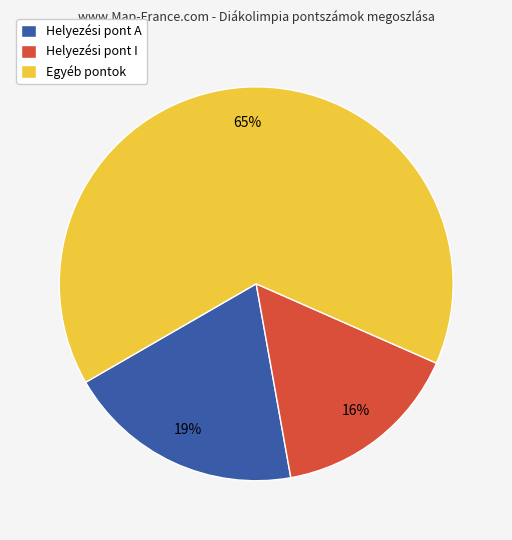

What is the largest slice in the pie chart?

Egyéb pontok